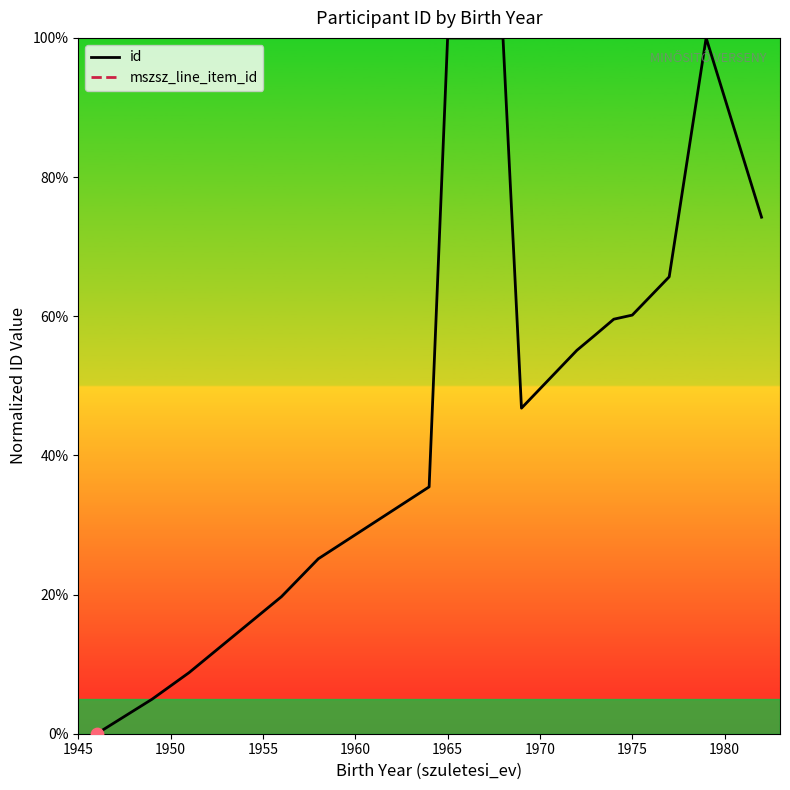

Which series has the largest Y range (max minus min)?

id